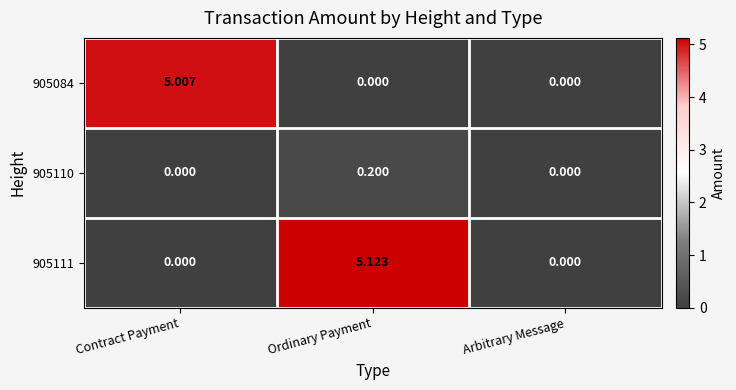

Which category has the highest value across all series?

Ordinary Payment